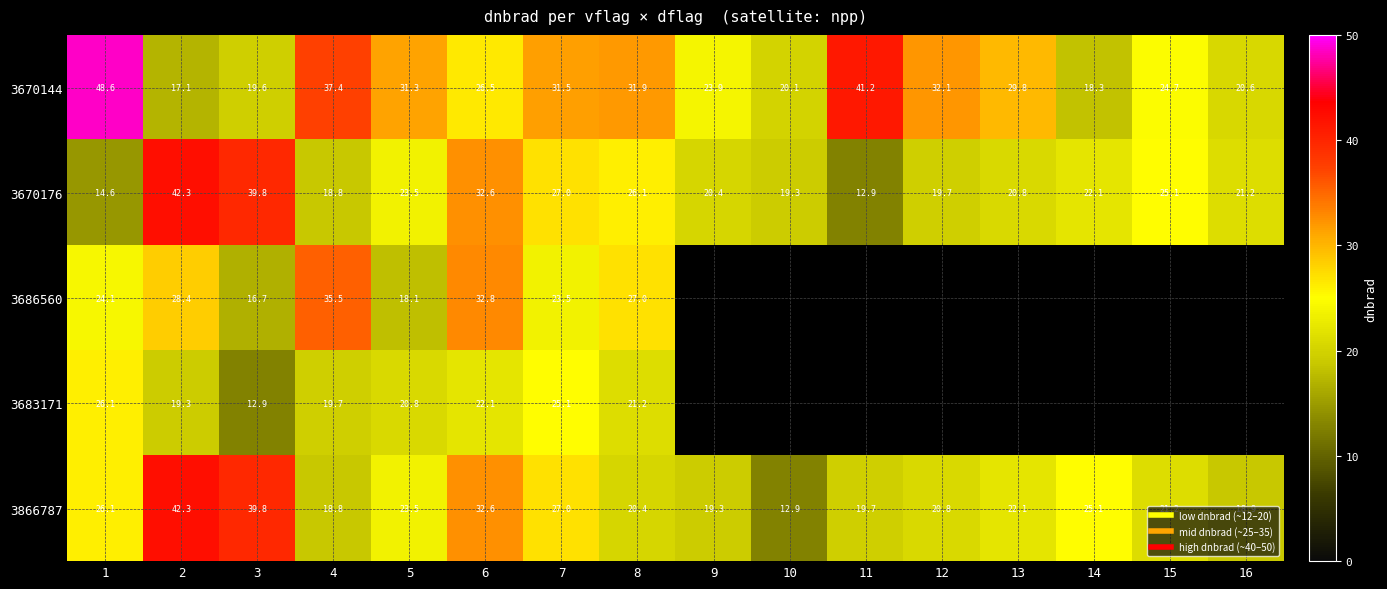

The value of 3686560 at 2 is 28.4. True or false?

True